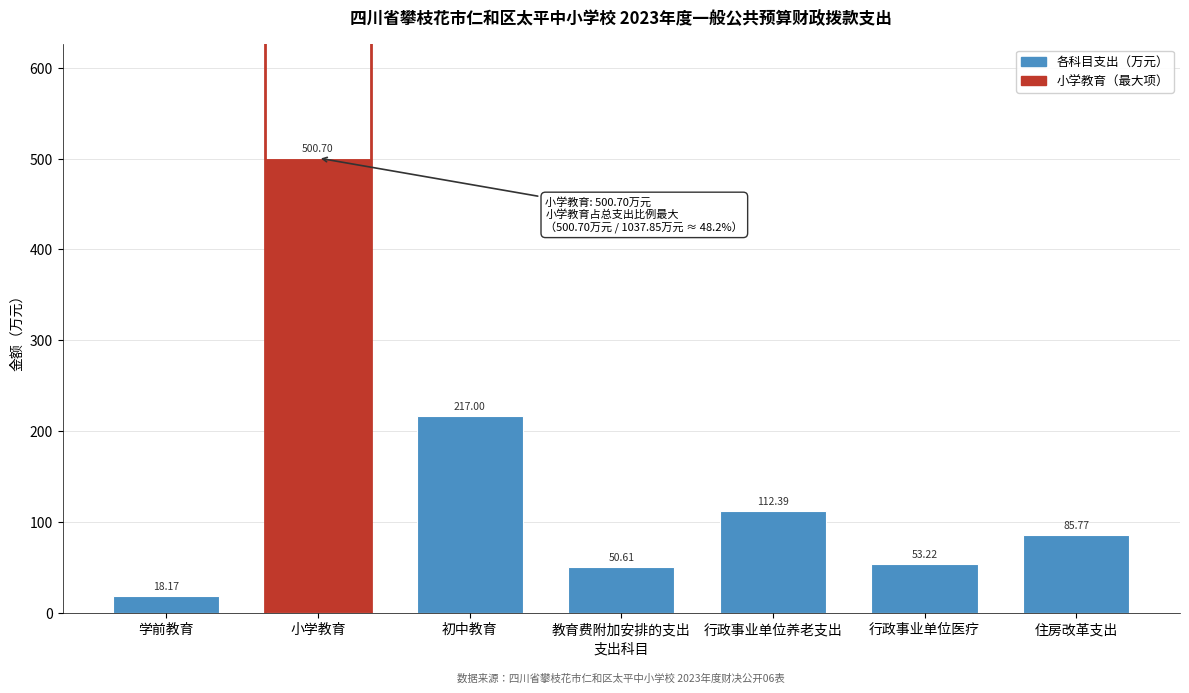

Which label corresponds to the largest value in the chart?

小学教育